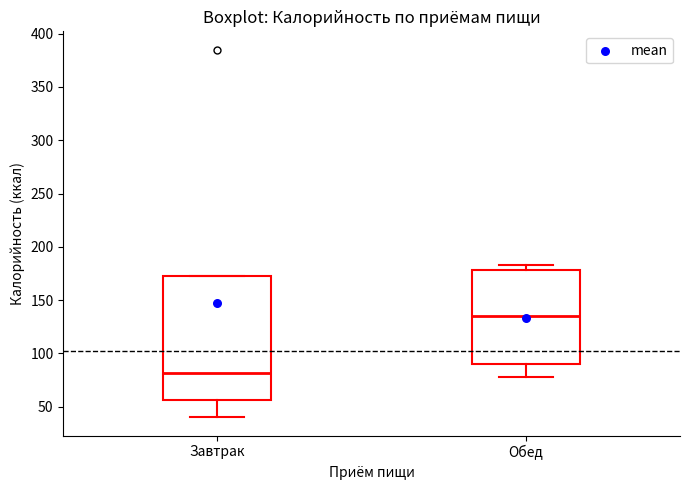

Reading left to right, transcribe this box plot: for each box, give where its median line is, the range the box spans, and where its two whiskers end, as read against the y-axis. The values are not printed on the chart, so give them approximately, as read against the axis.

Завтрак: median 80, box 55 to 175, whiskers 40 to 175
Обед: median 135, box 90 to 180, whiskers 80 to 185